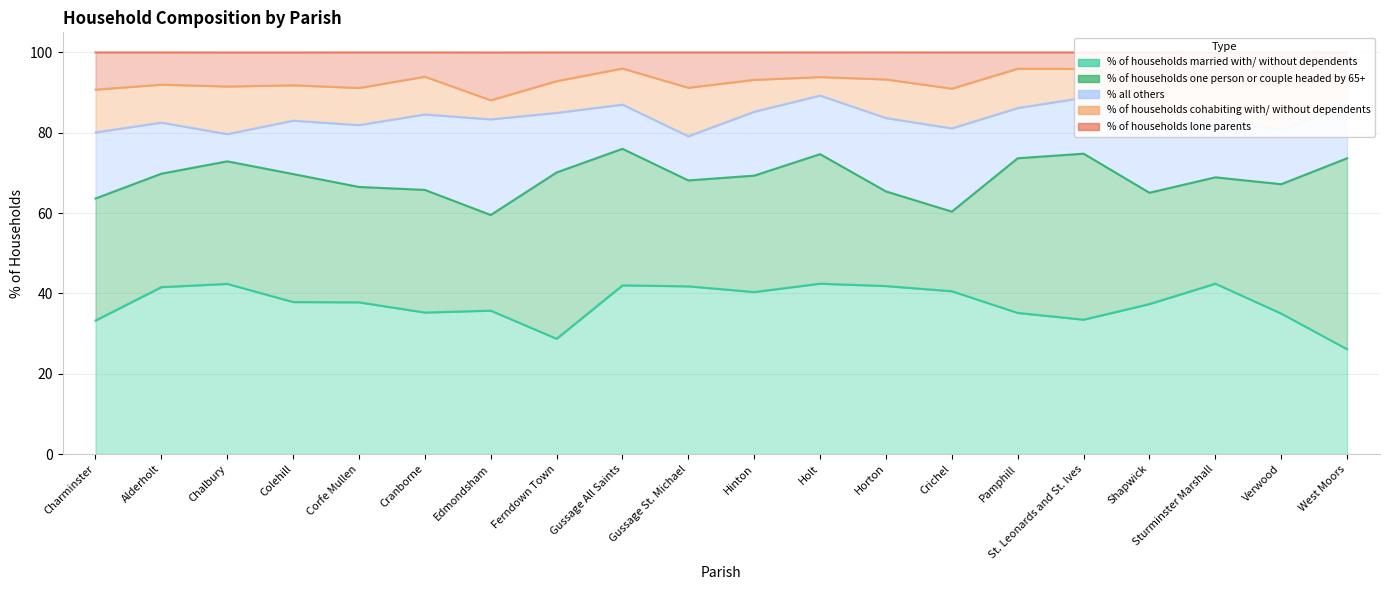

Reading left to right, what are all the values shown in this chart?

% of households married with/ without dependents: 33.2	41.6	42.4	37.9	37.8	35.2	35.7	28.7	42.0	41.8	40.3	42.4	41.8	40.5	35.1	33.5	37.4	42.4	35.0	26.1
% of households one person or couple headed by 65+: 30.4	28.2	30.5	31.9	28.7	30.5	23.8	41.4	34.0	26.4	29.0	32.2	23.6	19.8	38.5	41.3	27.7	26.5	32.2	47.5
% all others: 16.4	12.7	6.8	13.3	15.4	18.8	23.8	14.8	11.0	11.0	15.9	14.6	18.3	20.7	12.5	13.9	15.7	14.8	13.5	13.2
% of households cohabiting with/ without dependents: 10.7	9.5	11.9	8.8	9.2	9.4	4.8	7.9	9.0	12.1	8.0	4.6	9.6	9.9	9.8	7.2	12.1	8.9	11.3	7.2
% of households lone parents: 9.2	8.0	8.5	8.2	8.8	6.0	11.9	7.1	4.0	8.8	6.8	6.1	6.7	9.0	4.0	4.1	7.2	7.5	8.0	6.0